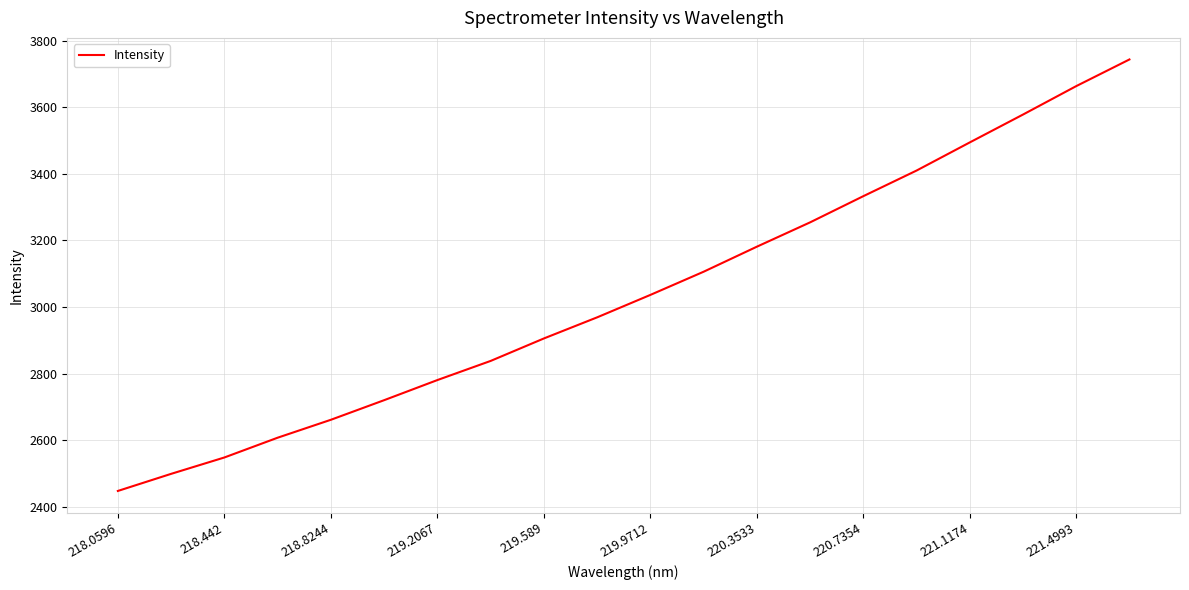

What is the minimum value shown in the chart?

2447.1